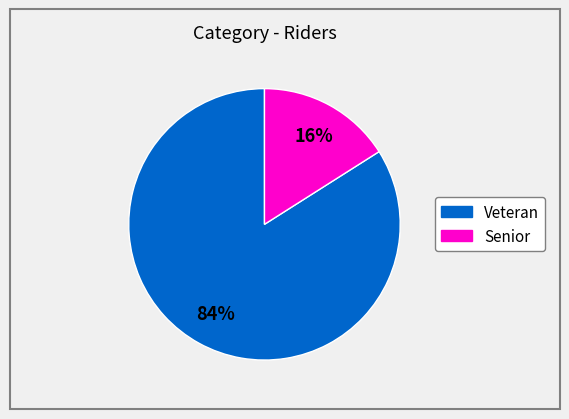

Does any single category account for the majority?

Yes